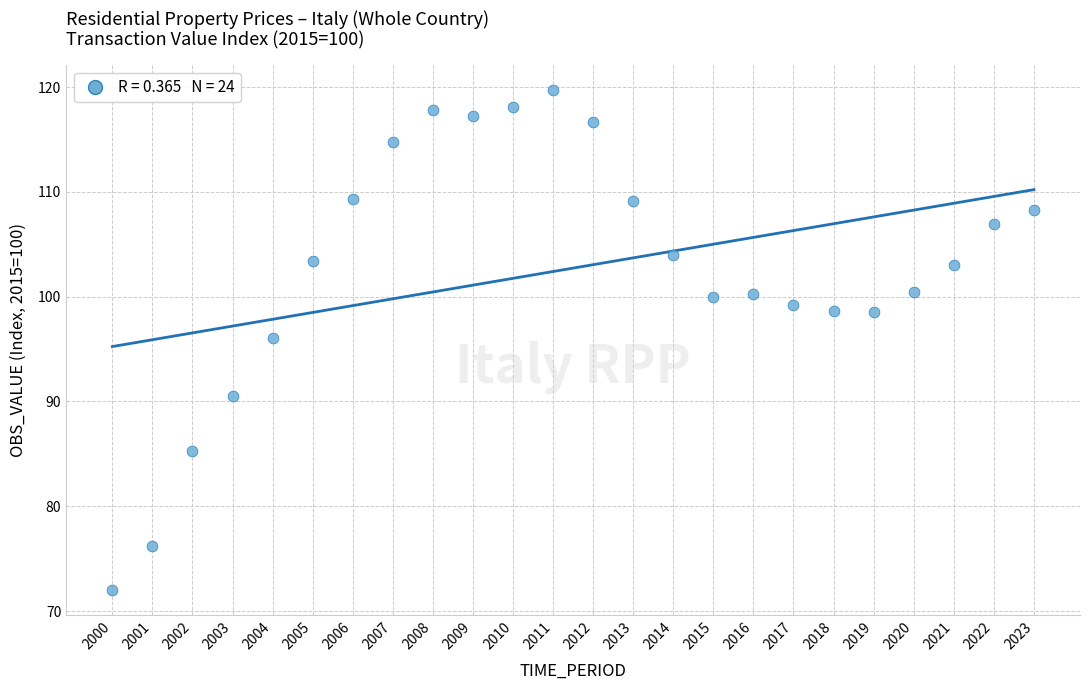

What Y value in the scatter plot is closest to 95?

96.1